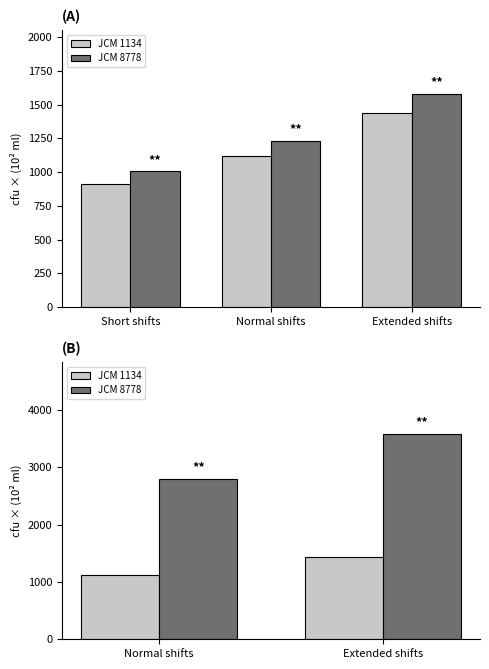

What is the difference between the maximum and minimum values in the JCM 1134 series?

314.5